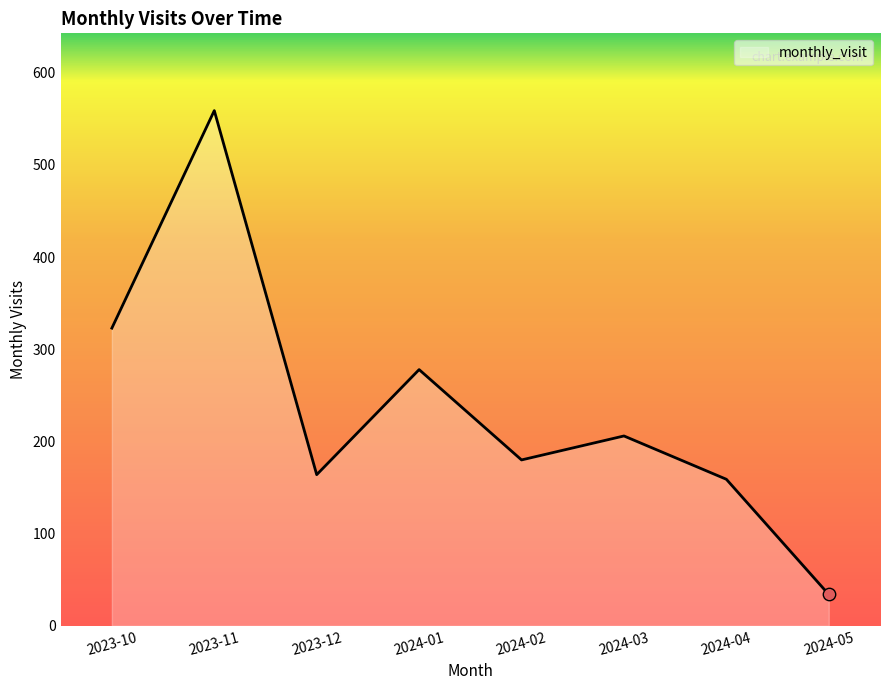

What is the ratio of the value at 2023-12 to the value at 2024-03?

0.8